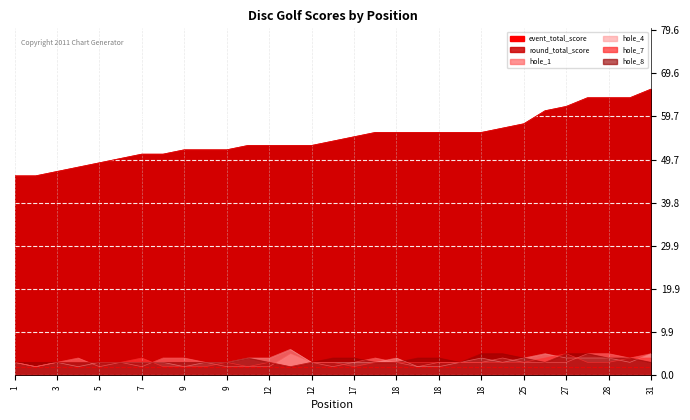

How many lines are shown in the chart?

6